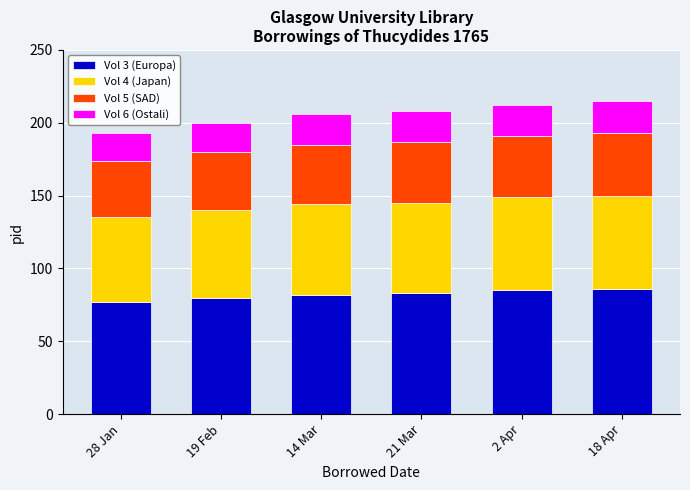

What is the highest value of the Vol 3 (Europa) series?

86